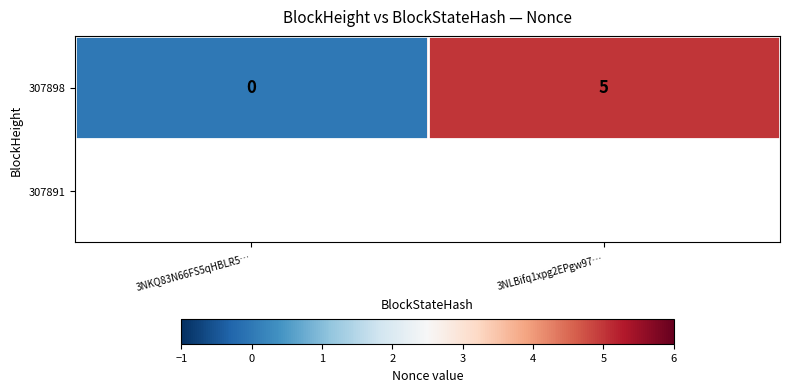

Rank the categories by value from lowest to highest.

3NKQ83N66FS5qHBLR5…, 3NLBifq1xpg2EPgw97…